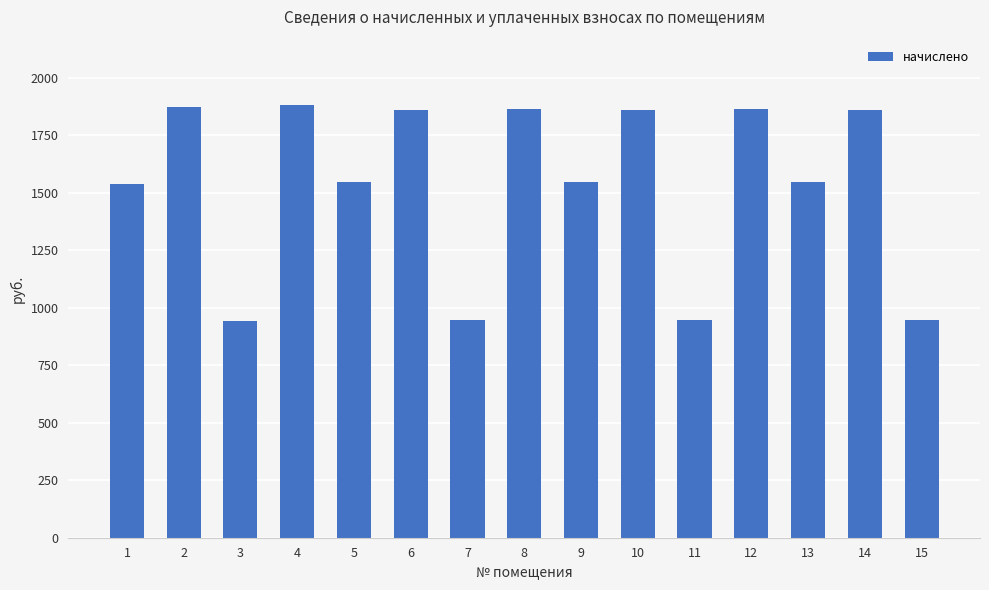

What is the value of the 11th bar from the left?

947.6